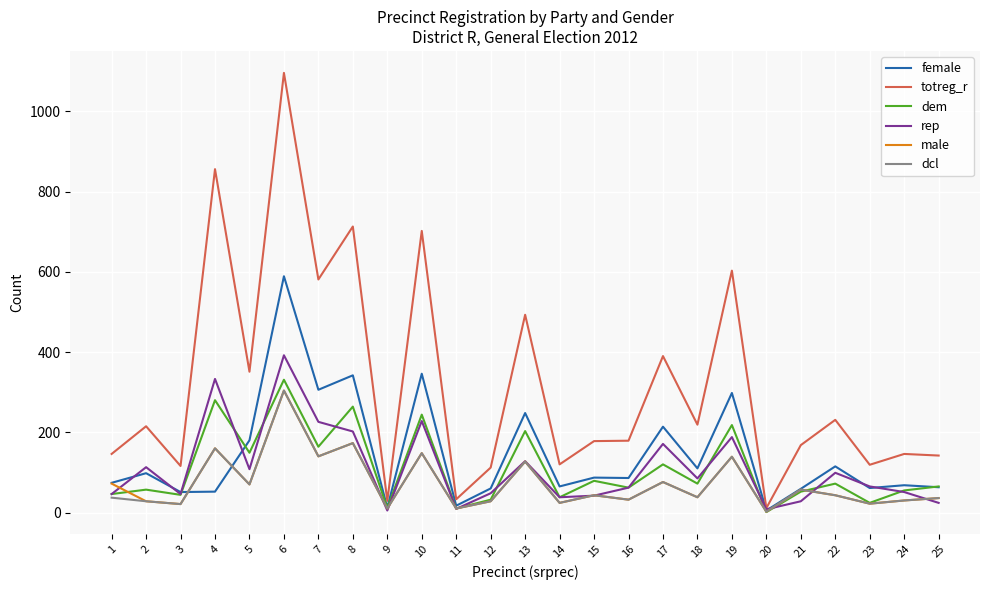

What is the difference between the dcl values at 4 and 9?

150